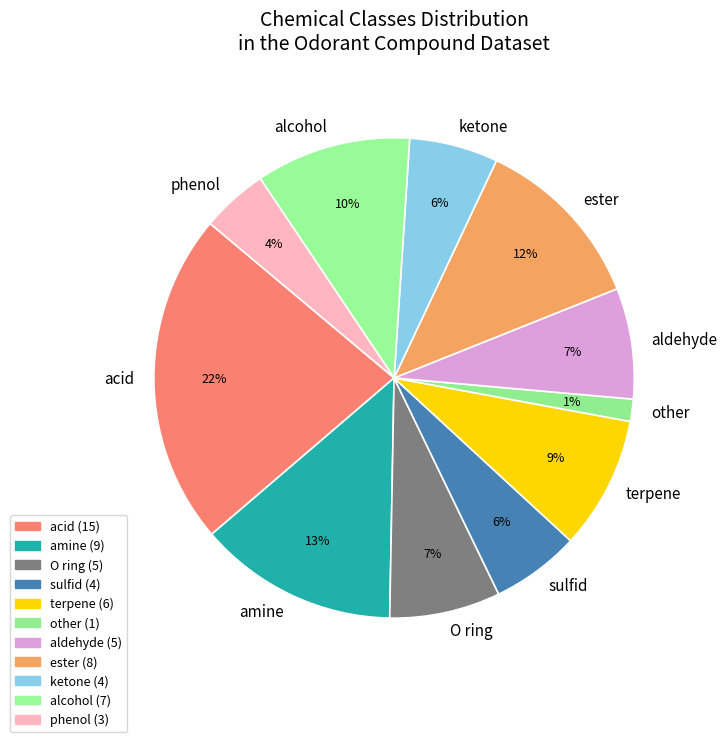

Does any single category account for the majority?

No